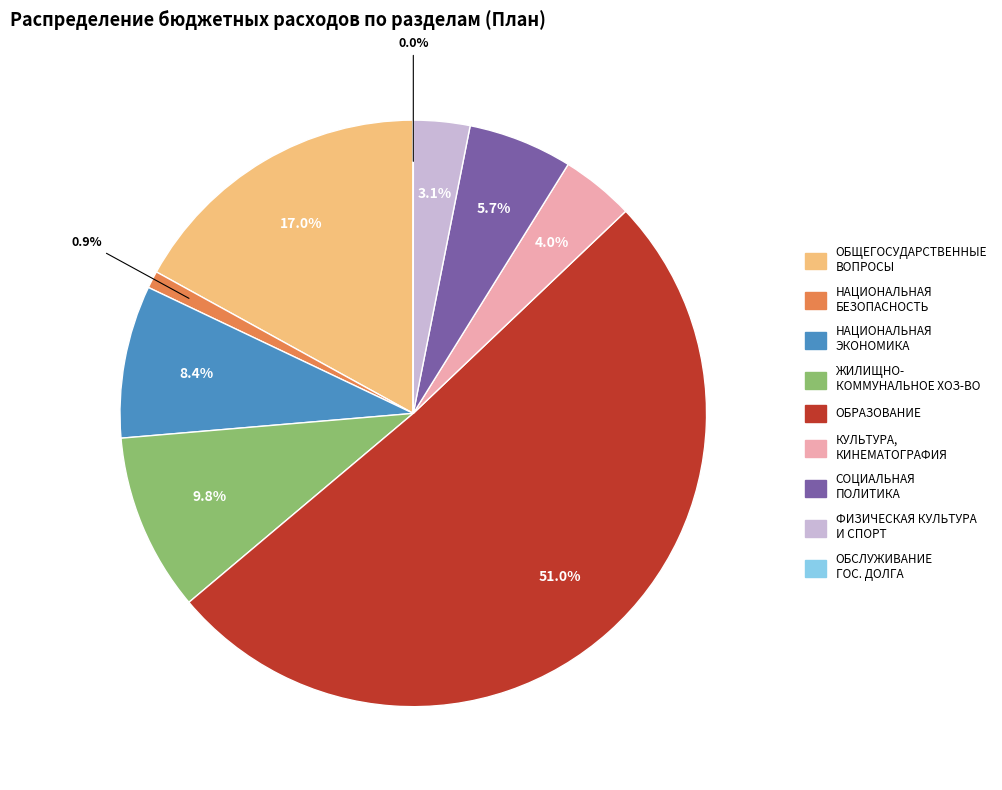

How many segments does this pie chart have?

9